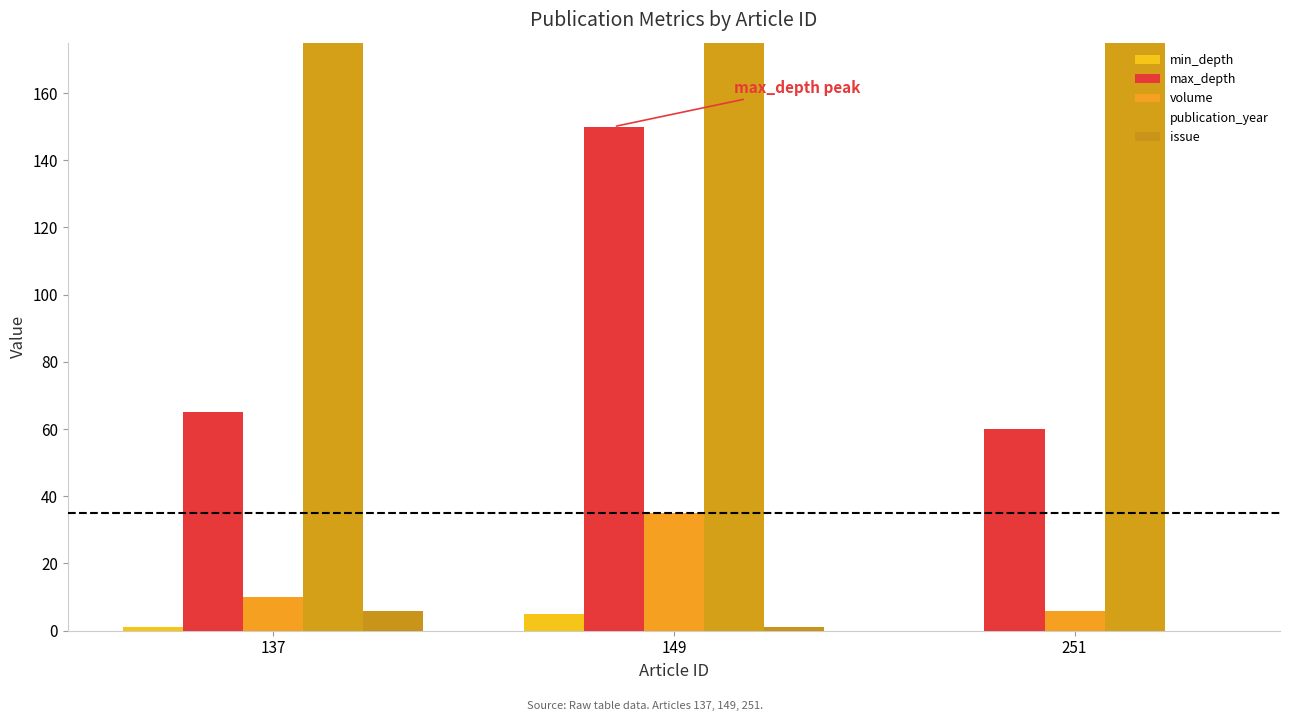

At which category is the sum across all series the highest?

149